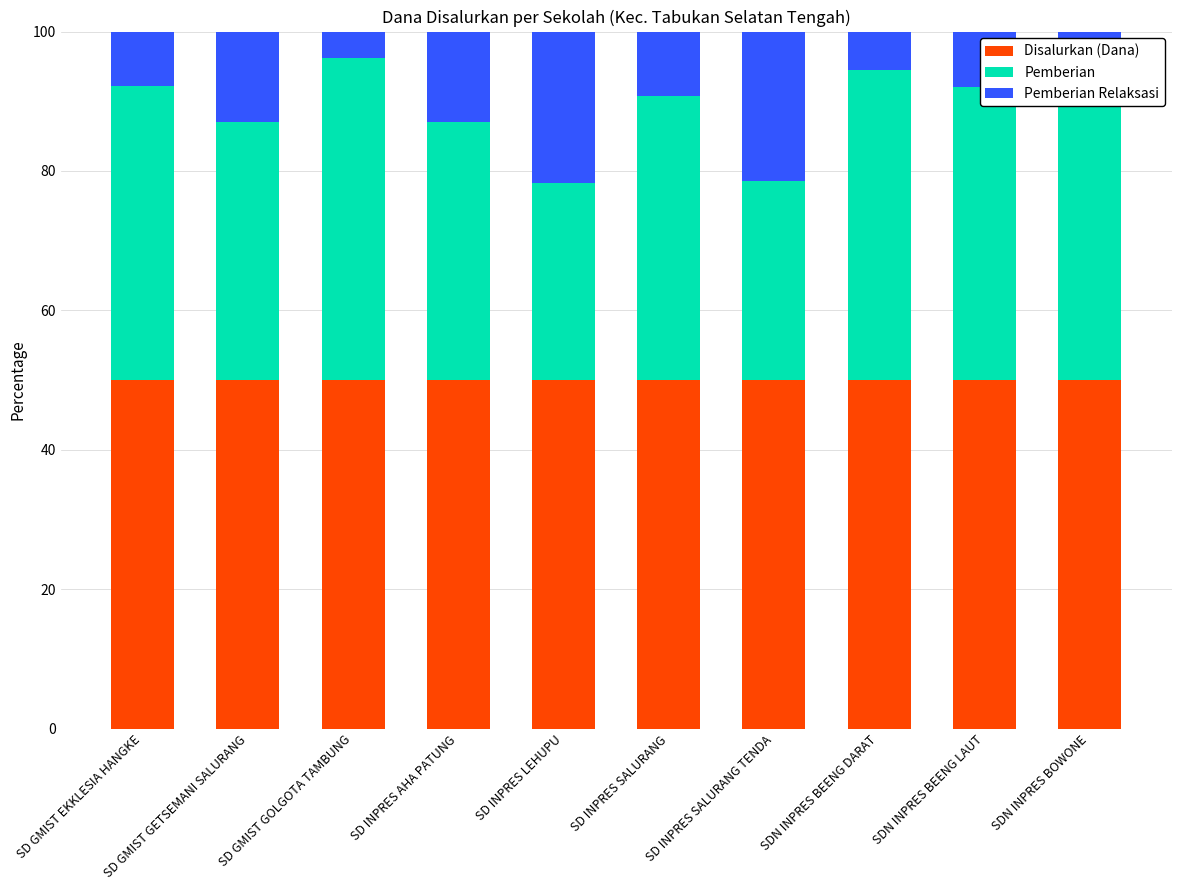

What is the sum of all Disalurkan (Dana) values?

500.0